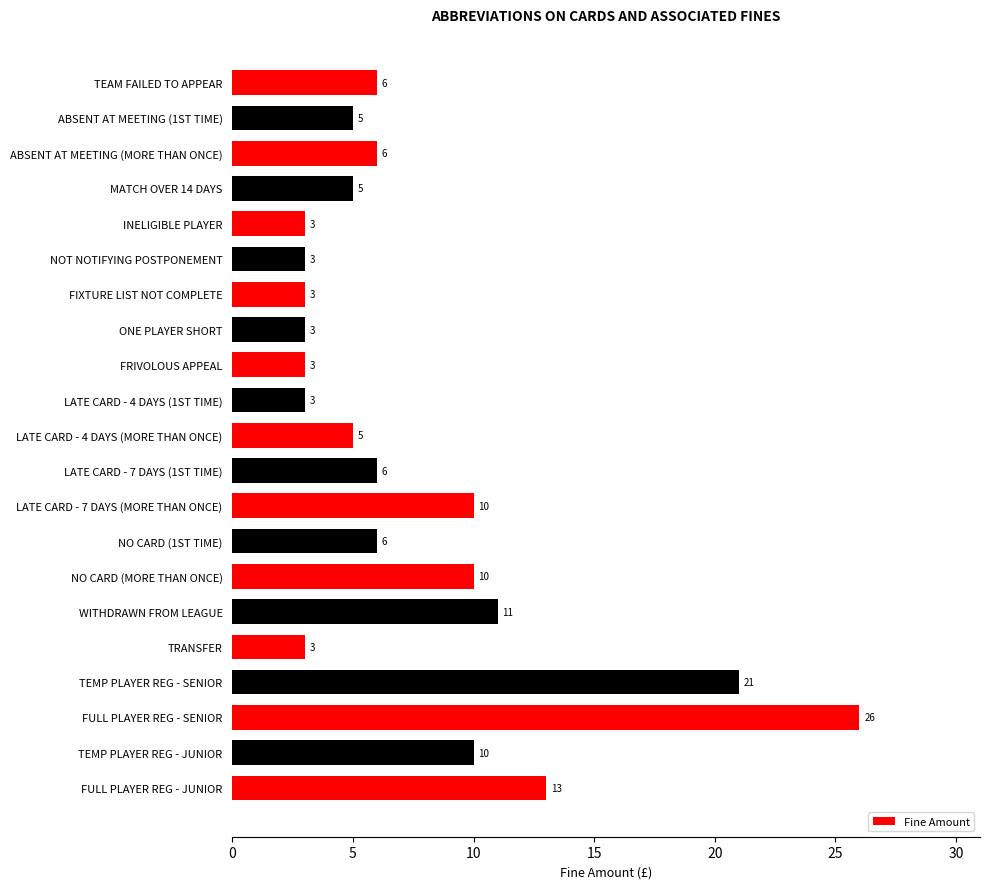

Reading top to bottom, list all the values displayed in this chart.

6	5	6	5	3	3	3	3	3	3	5	6	10	6	10	11	3	21	26	10	13